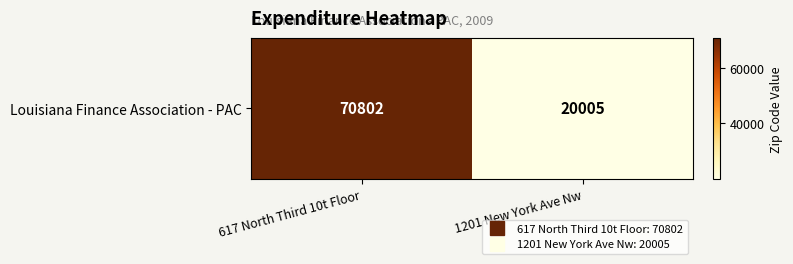

Is it true that the value at 1201 New York Ave Nw is 20005?

True